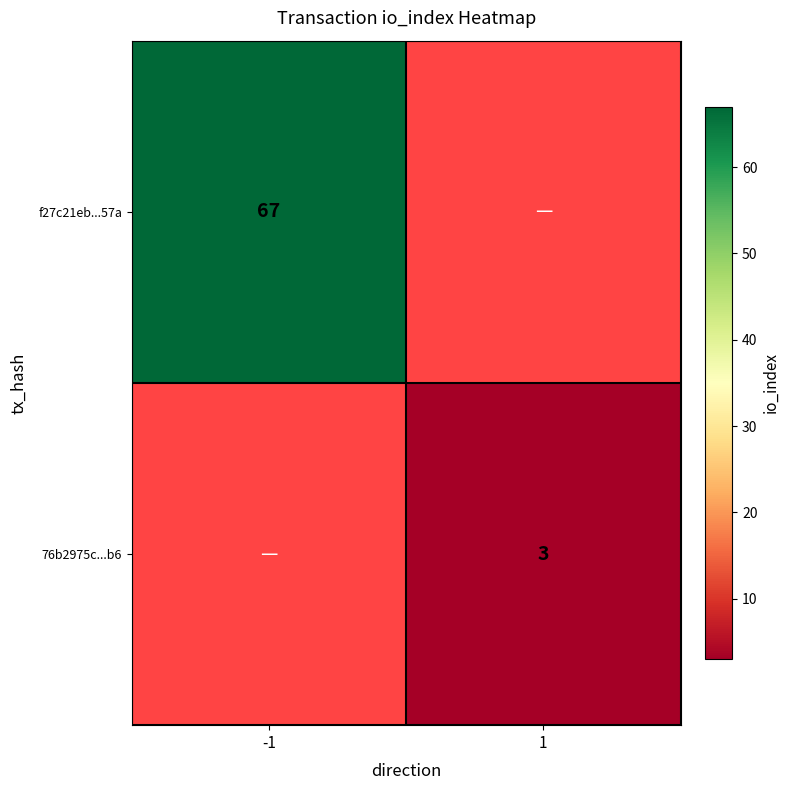

The value of f27c21eb...57a at -1 is 109. True or false?

False